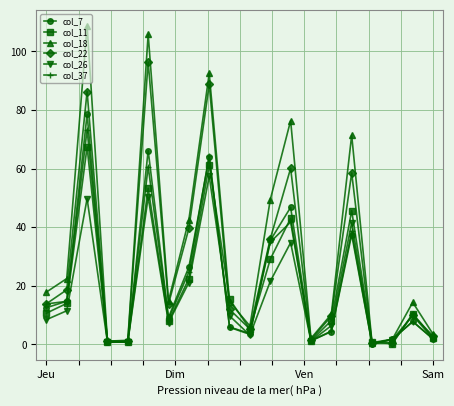

What is the value of the col_26 point at the 3rd from the left?

49.8